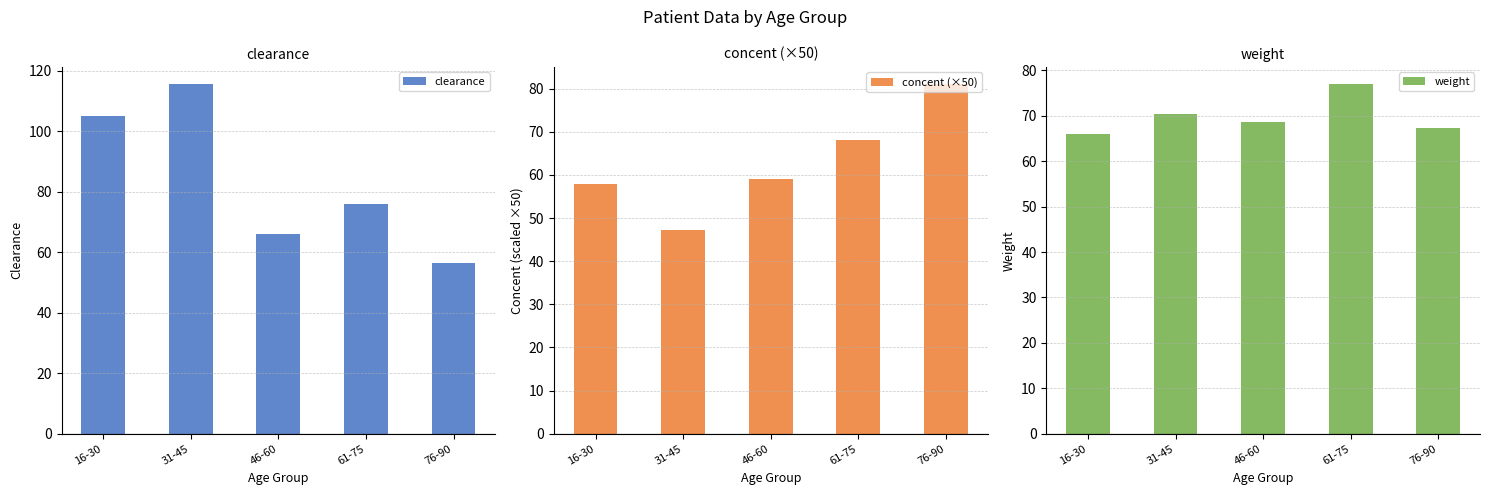

What is the maximum value shown in the chart?

115.4